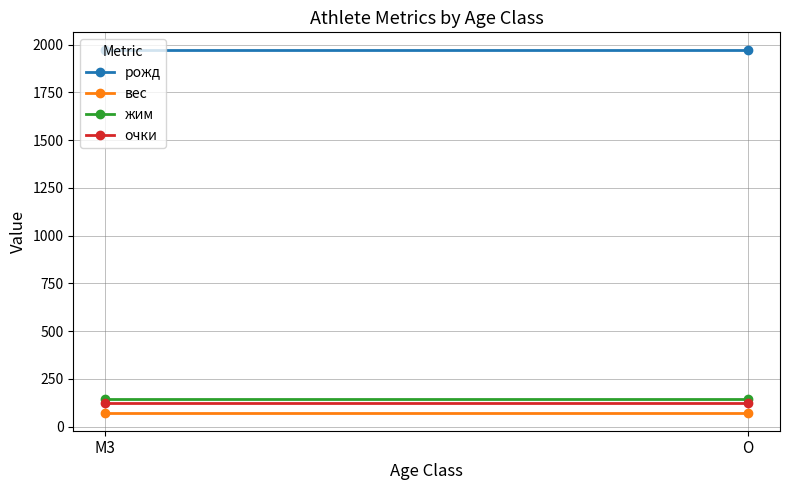

Which series has the largest total across all categories?

рожд